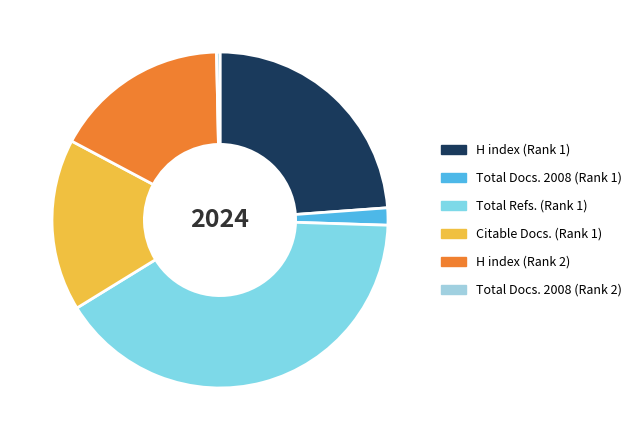

What percentage is the H index (Rank 2) slice, to the nearest percent?

17%